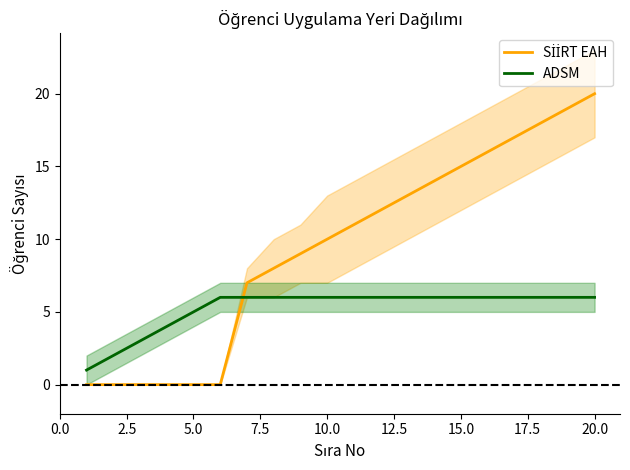

What is the sum of all SİİRT EAH values?

189